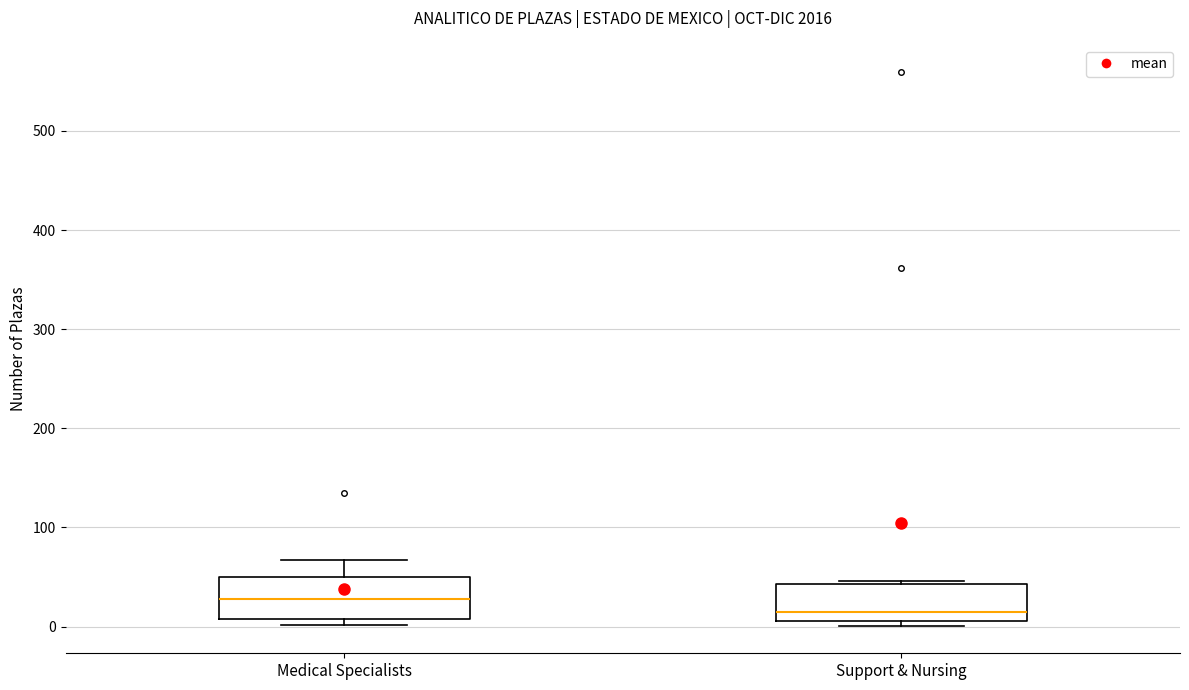

Where is the upper edge of the box for Support & Nursing on the y-axis? The values are not printed on the chart, so give them approximately, as read against the axis.

40